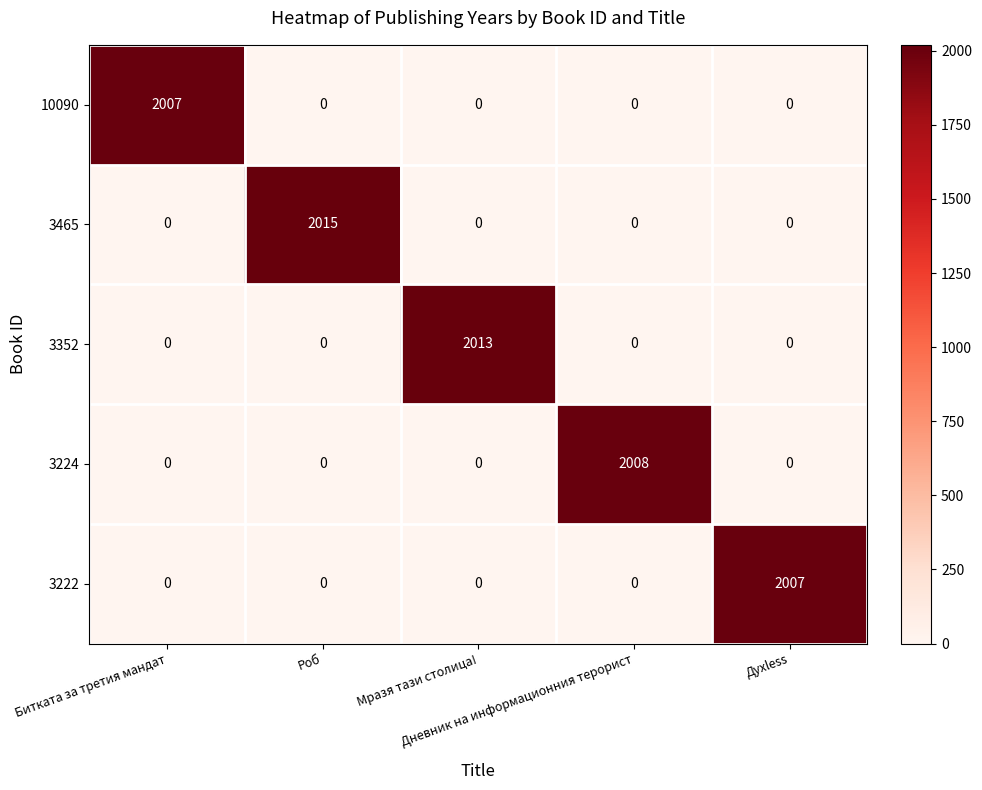

What is the greatest value displayed?

2015